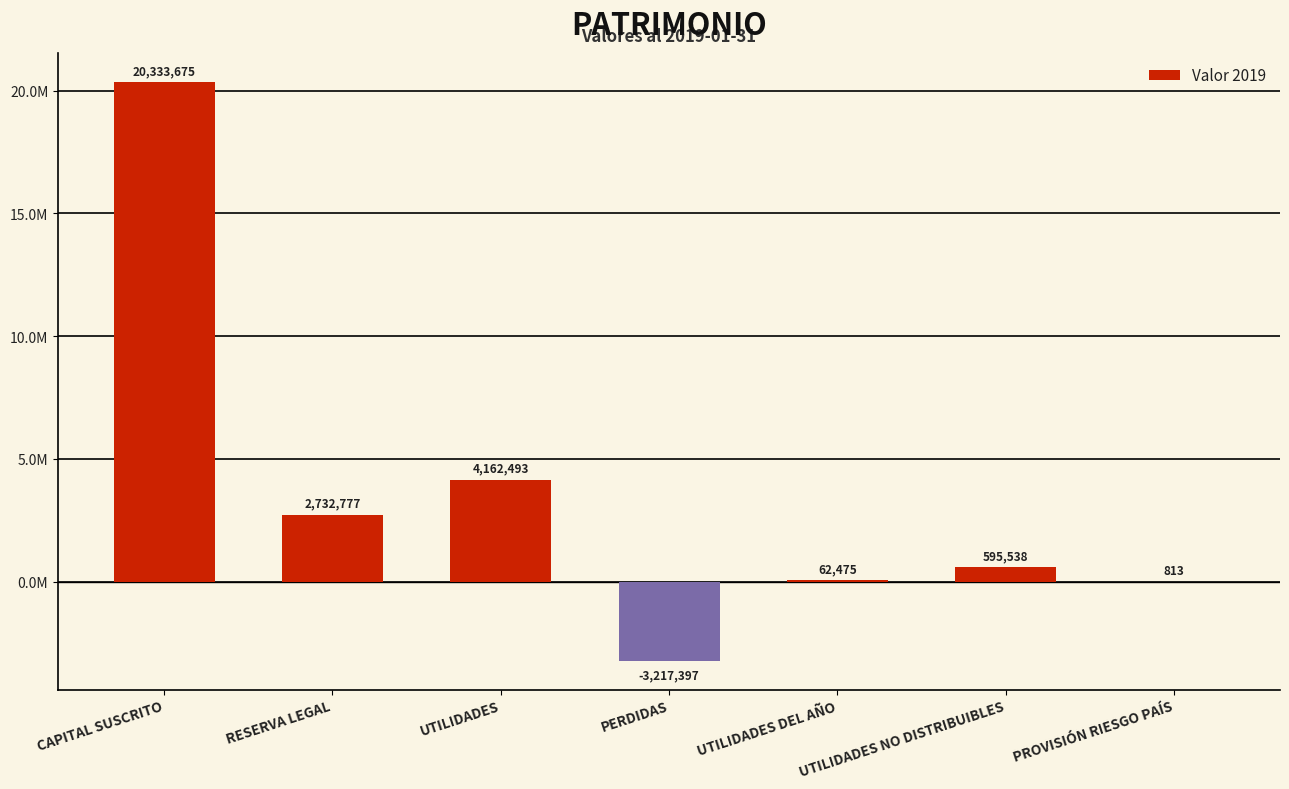

Where does the data first go above 595538?

CAPITAL SUSCRITO